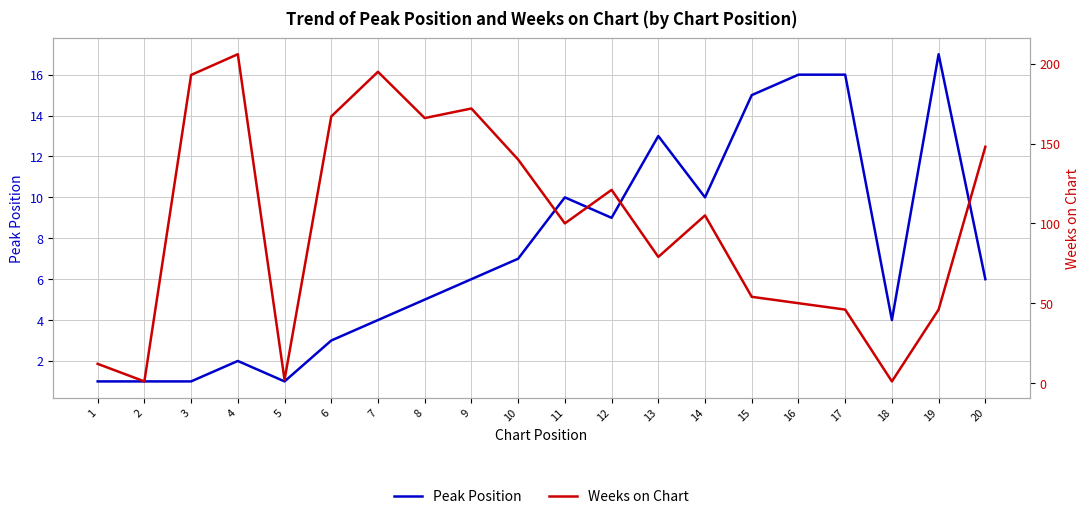

Which has a higher value, 9 or 6?

9